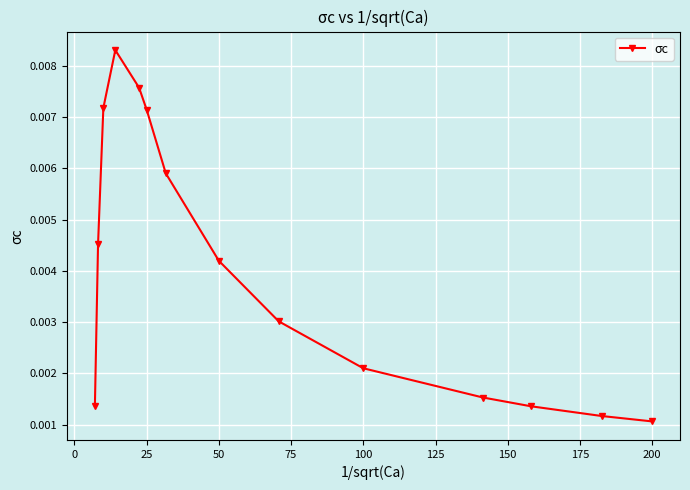

How many points are higher than both their immediate neighbors (excluding endpoints)?

1